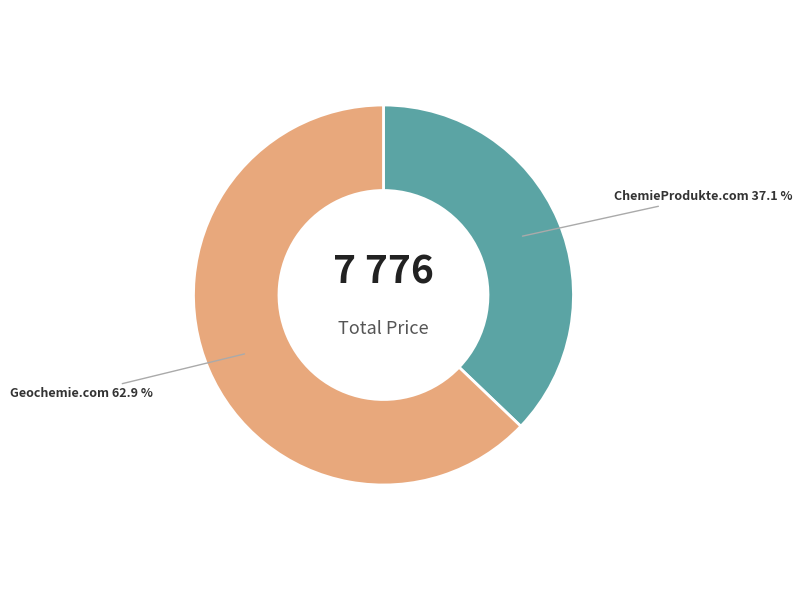

Does any single category account for the majority?

Yes